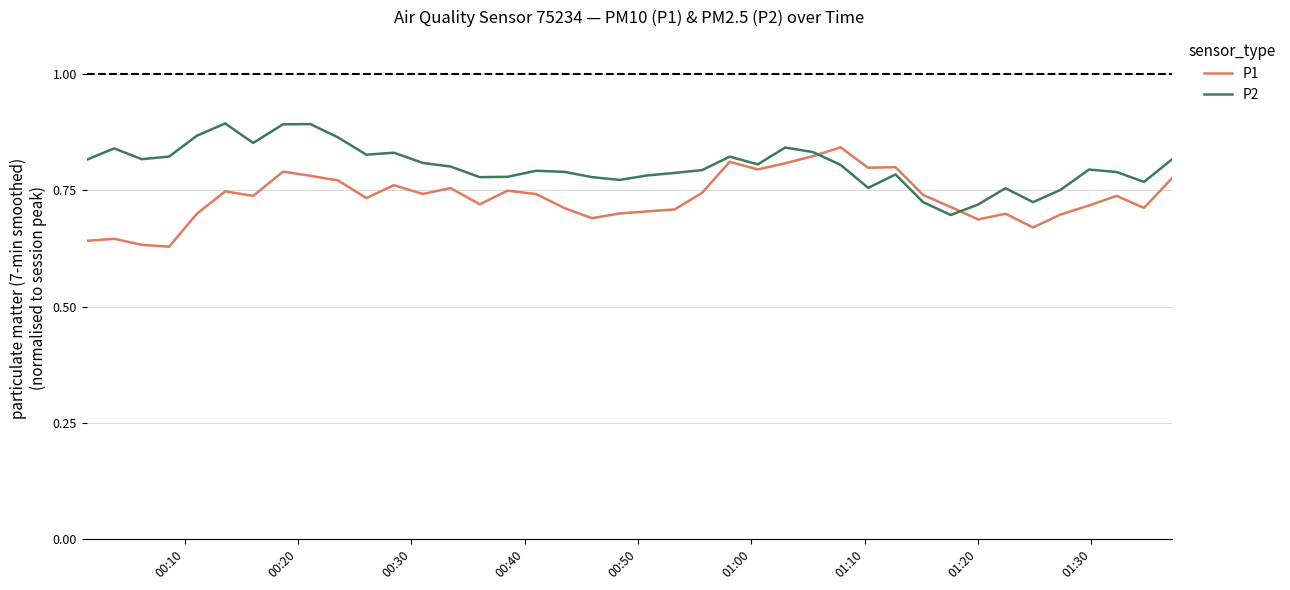

Which series has the largest total across all categories?

P2